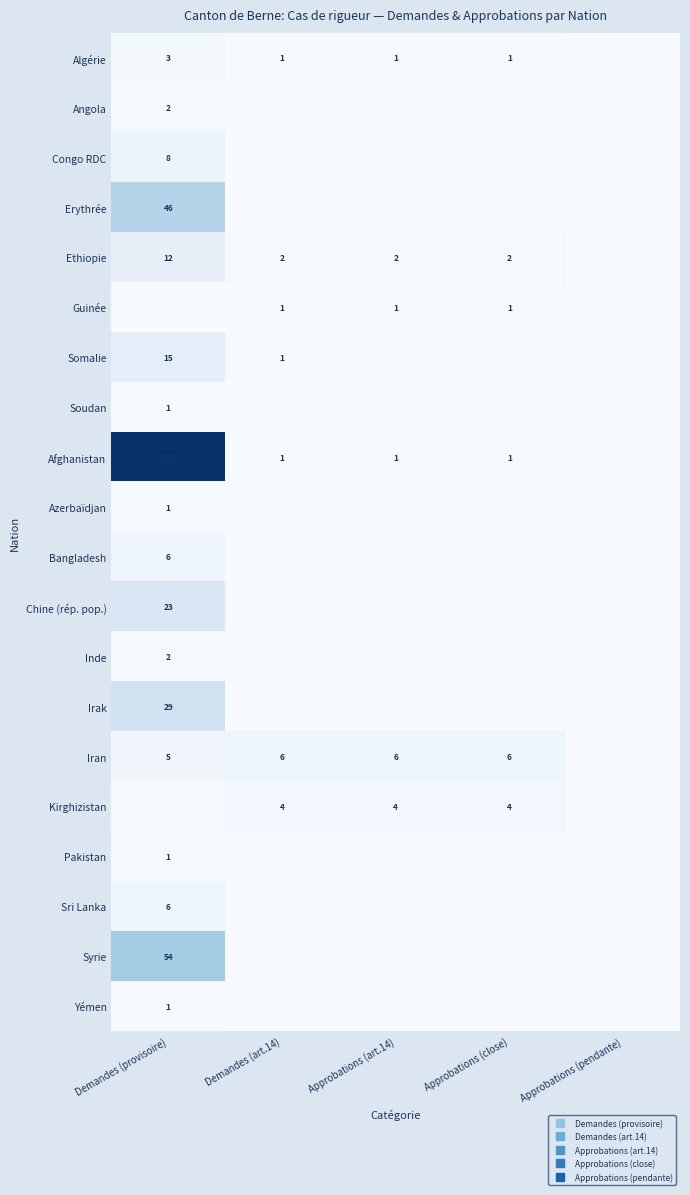

What is the highest value of the Azerbaïdjan series?

1